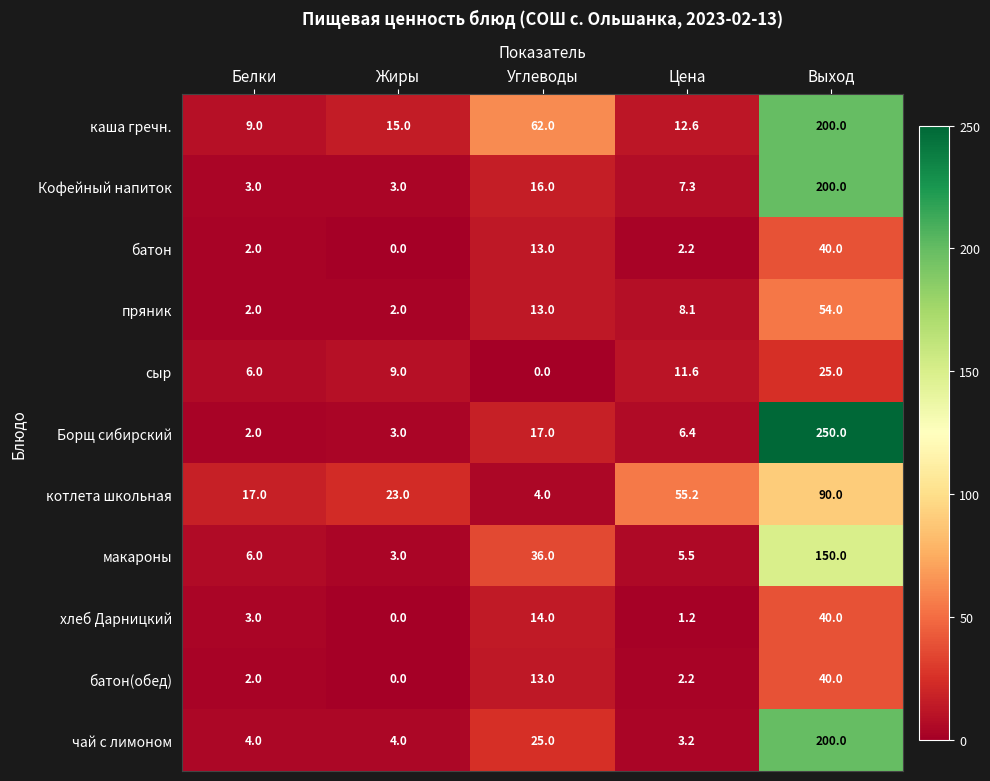

What is the sum of all сыр values?

51.6